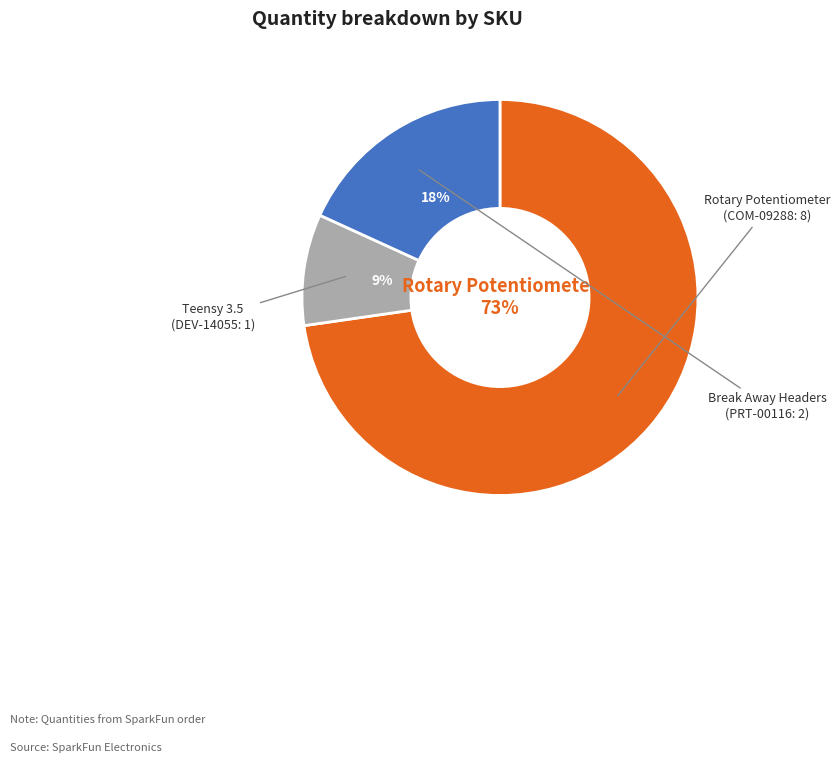

To the nearest percent, what is the average slice percentage?

33%